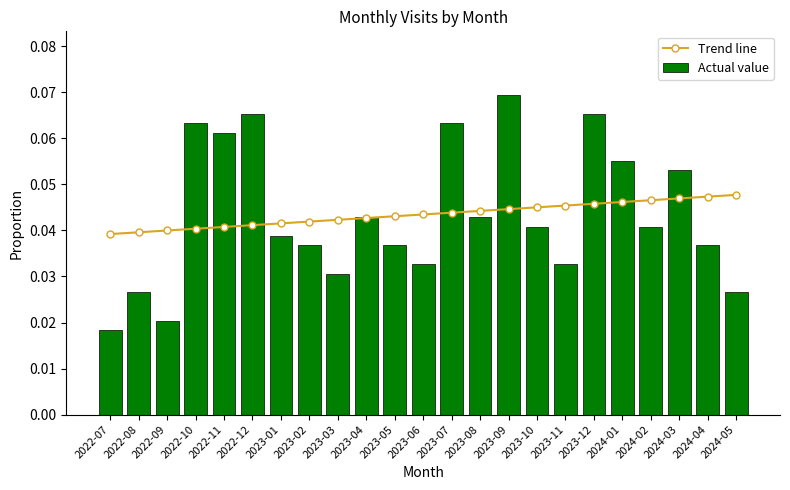

List the labels in order of Trend line value, smallest first.

2022-07, 2022-08, 2022-09, 2022-10, 2022-11, 2022-12, 2023-01, 2023-02, 2023-03, 2023-04, 2023-05, 2023-06, 2023-07, 2023-08, 2023-09, 2023-10, 2023-11, 2023-12, 2024-01, 2024-02, 2024-03, 2024-04, 2024-05